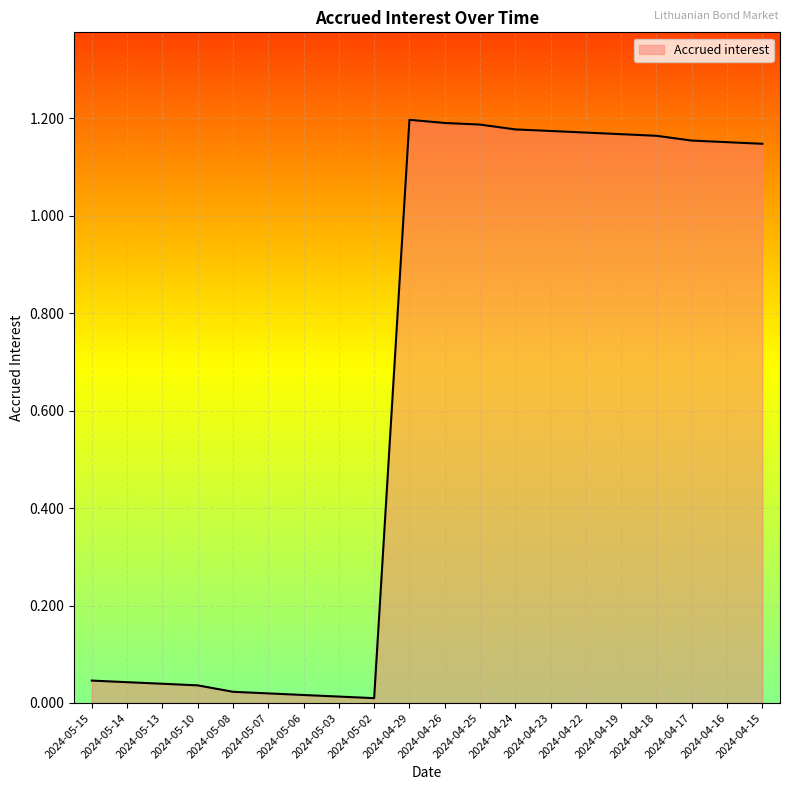

The value at 2024-04-19 is 1.2. True or false?

True